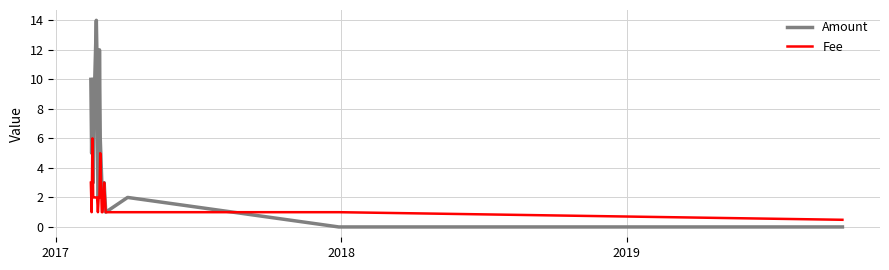

Which series has the widest spread of values?

Amount